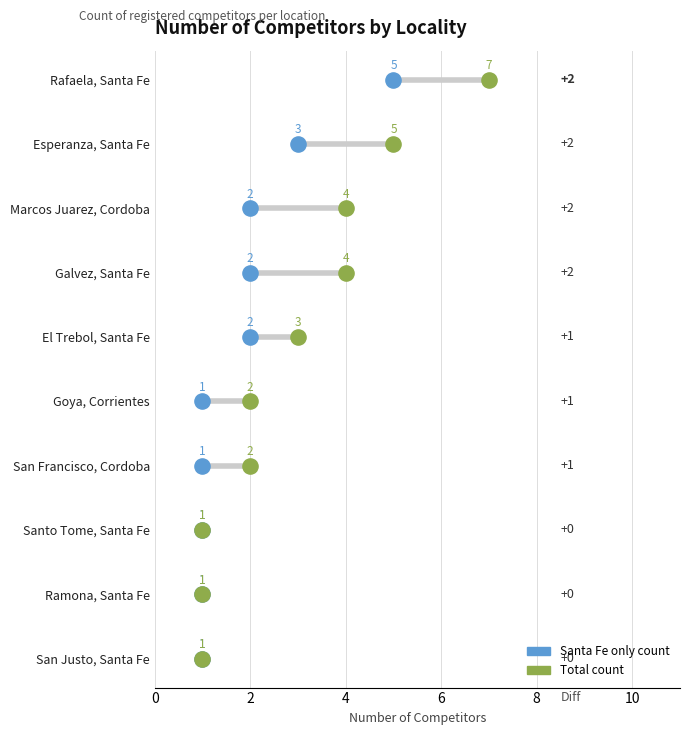

What are all the series names shown in the legend?

Santa Fe only count, Total count